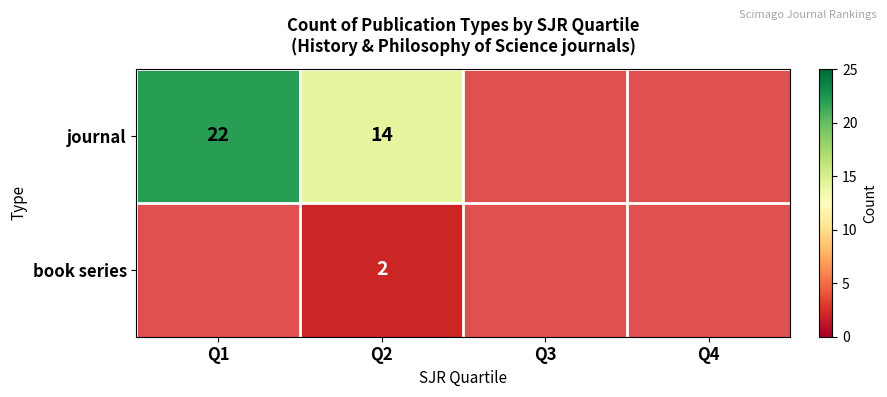

The journal series shows 22 at Q1. True or false?

True